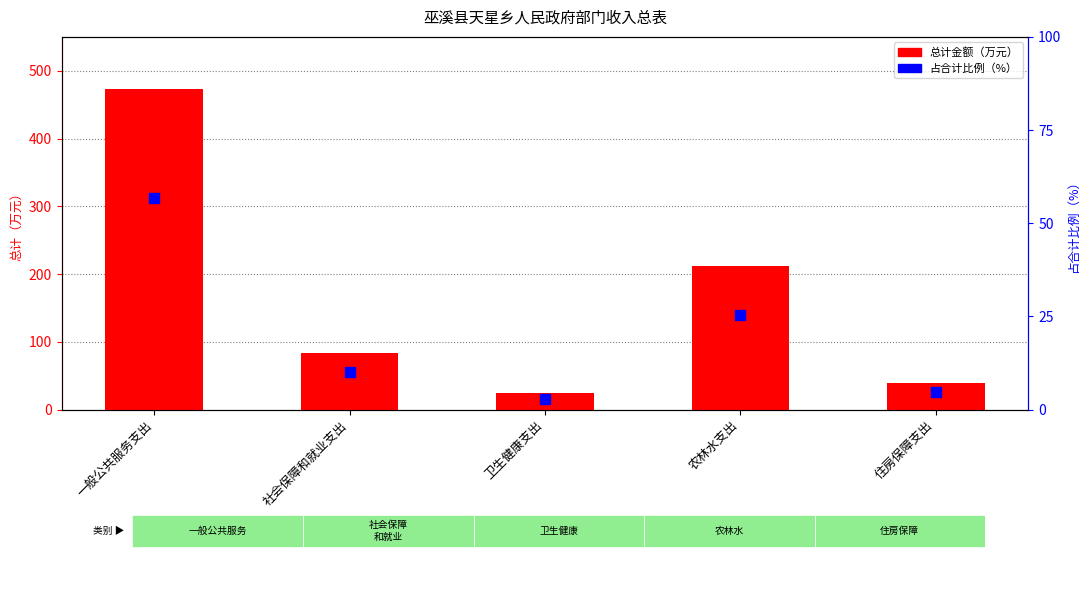

Which series reaches the maximum Y coordinate?

总计金额